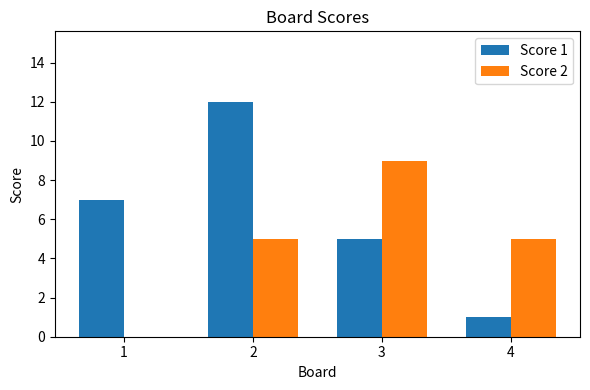

What is the total value across all series at 3?

14